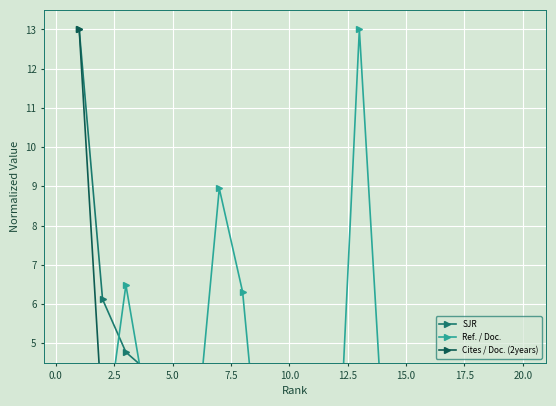

The value of Ref. / Doc. at 5.0 is 3.0. True or false?

True